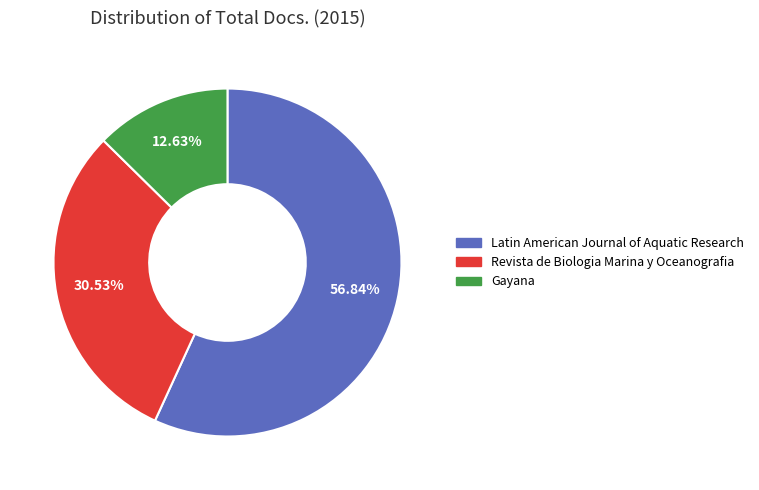

Which category has the smallest portion of the pie?

Gayana